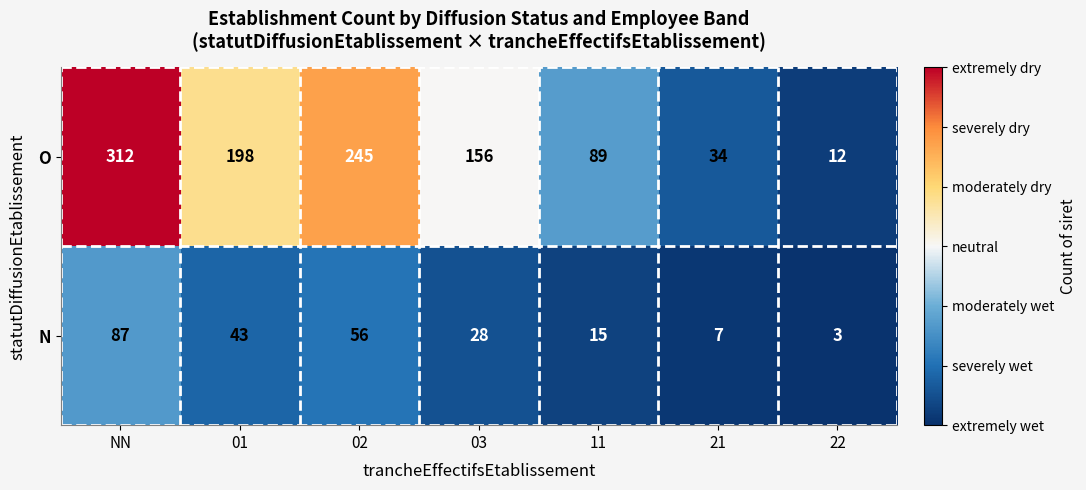

How many values in the N series are below 28?

3